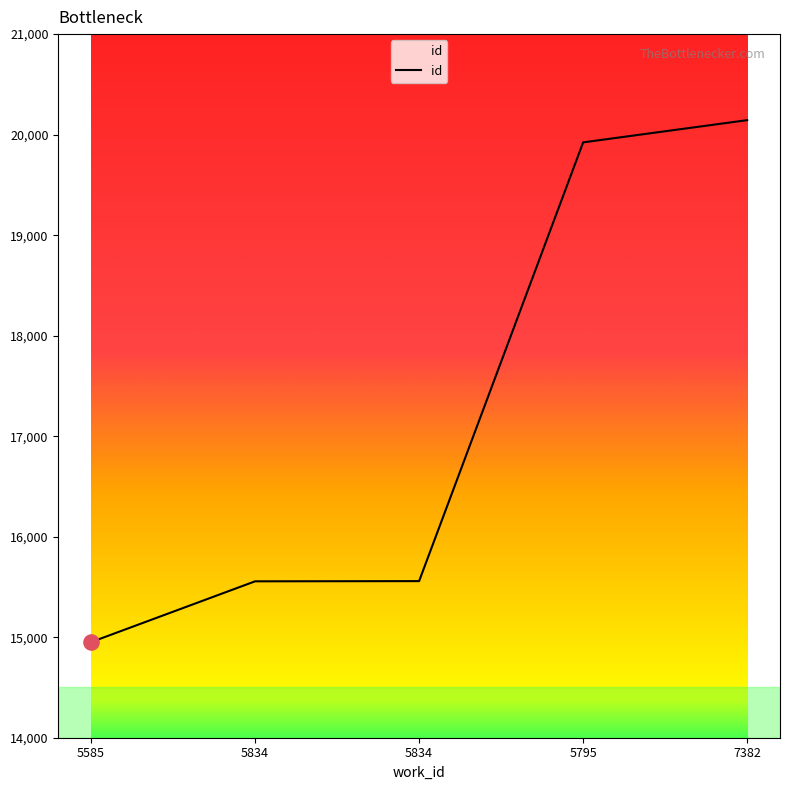

Approximately how many times larger is the value at 5585 compared to 5834?

1.0